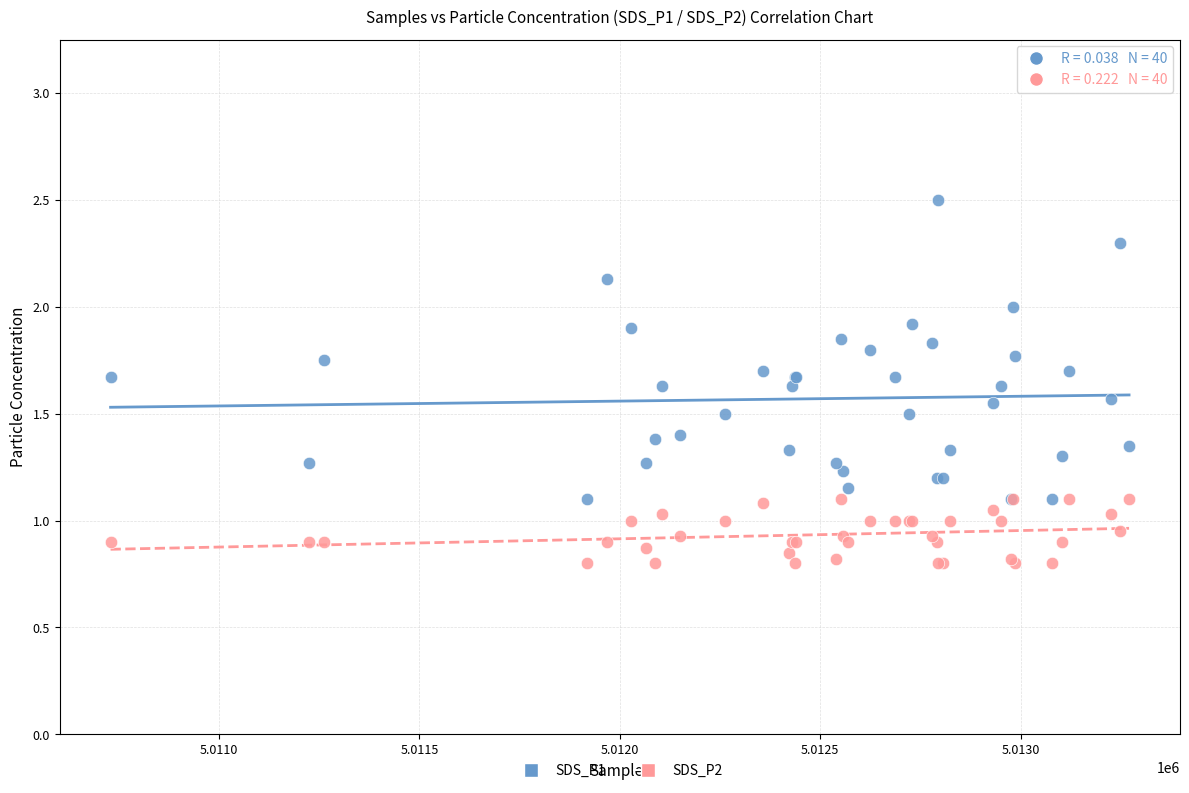

Which series reaches the minimum Y coordinate?

SDS_P2